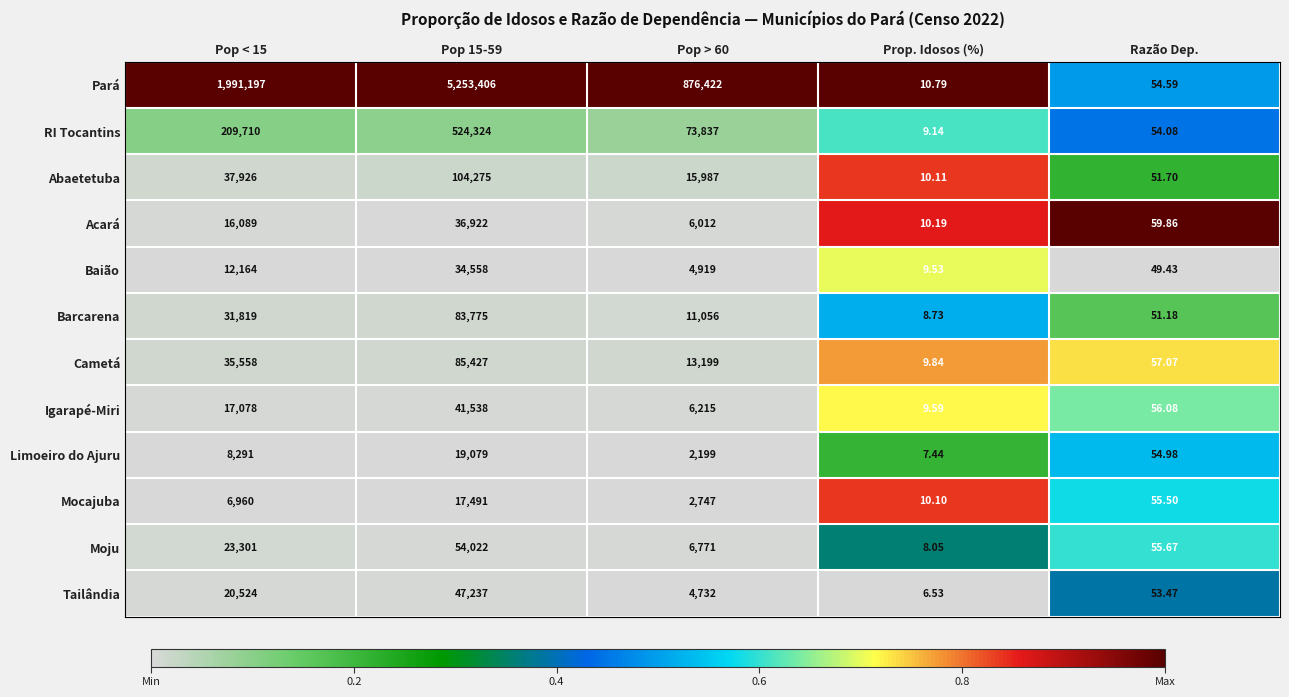

Rank the series at Pop 15-59 from highest to lowest value.

Pará, RI Tocantins, Abaetetuba, Cametá, Barcarena, Moju, Tailândia, Igarapé-Miri, Acará, Baião, Limoeiro do Ajuru, Mocajuba